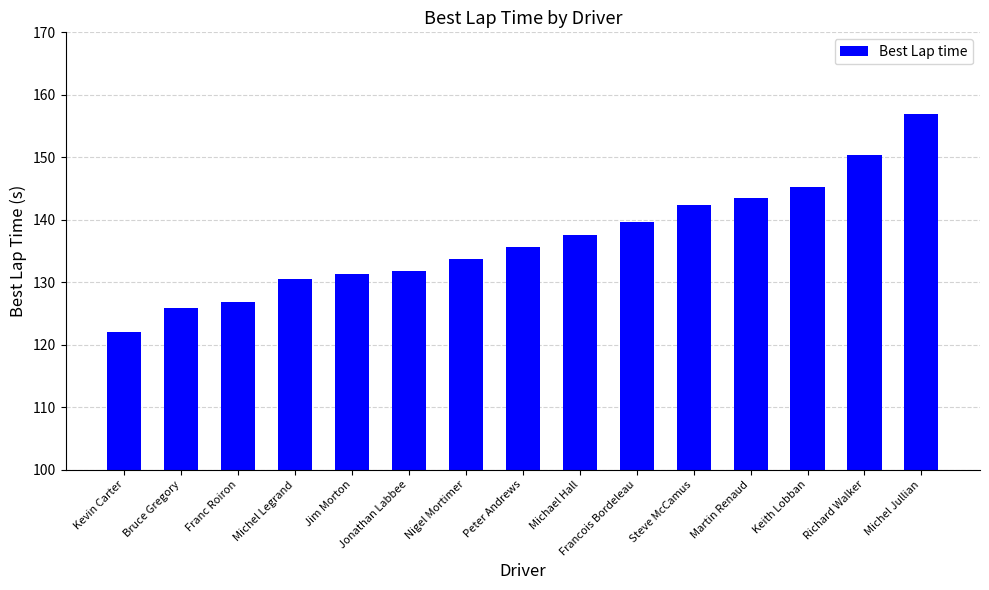

At which label does the data first exceed 135?

Peter Andrews